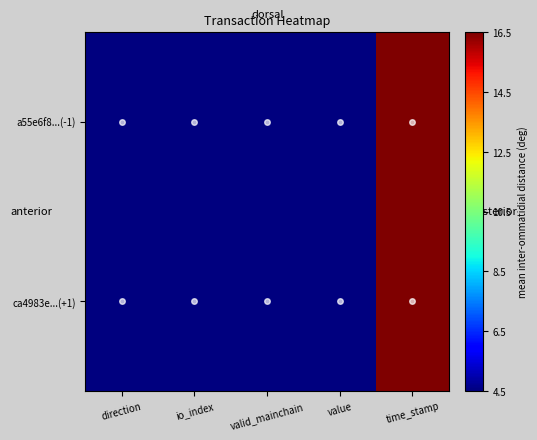

Rank the series by their average value, from highest to lowest.

a55e6f8...(-1), ca4983e...(+1)